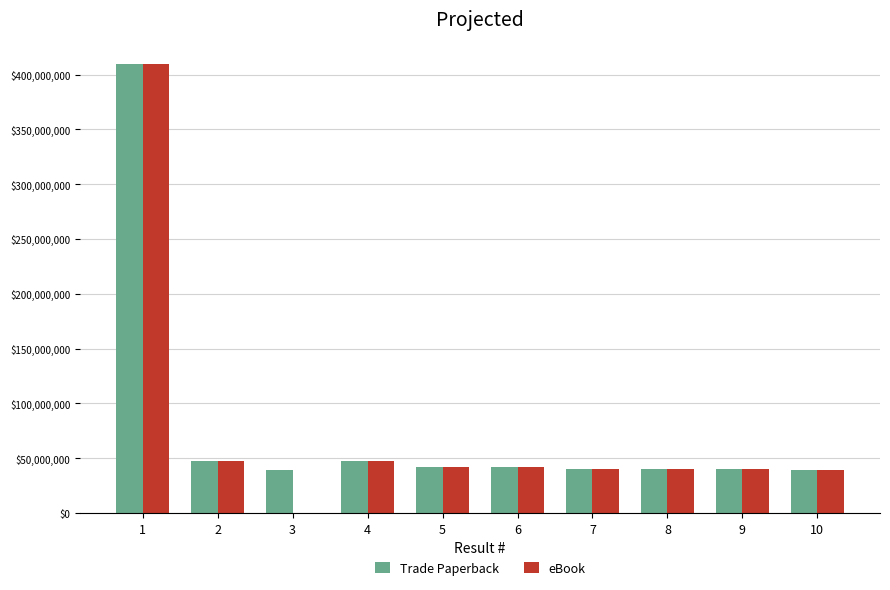

Which series changed the most between 2 and 3?

eBook